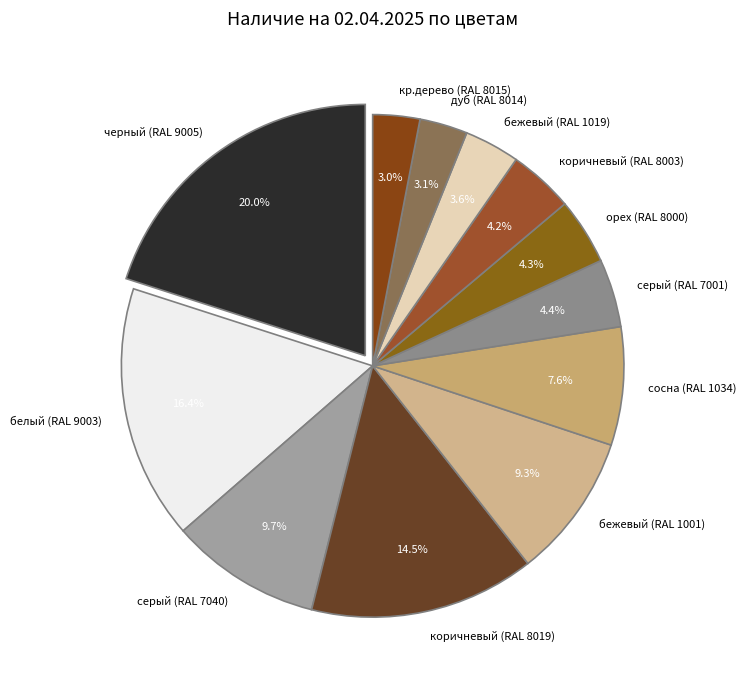

Is дуб (RAL 8014) the majority of the pie?

No